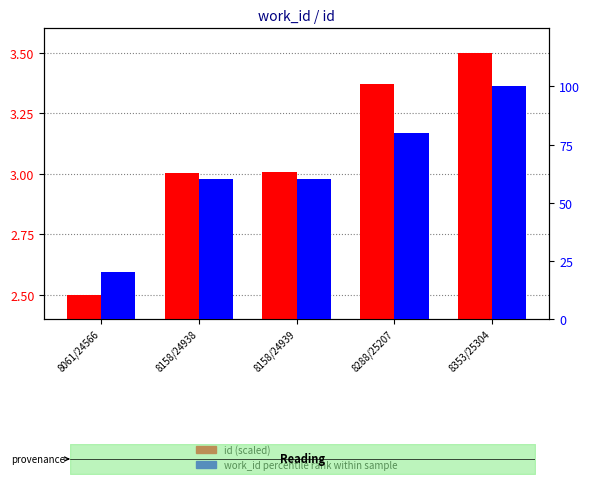

What is the label of the 4th bar from the left?

8288/25207